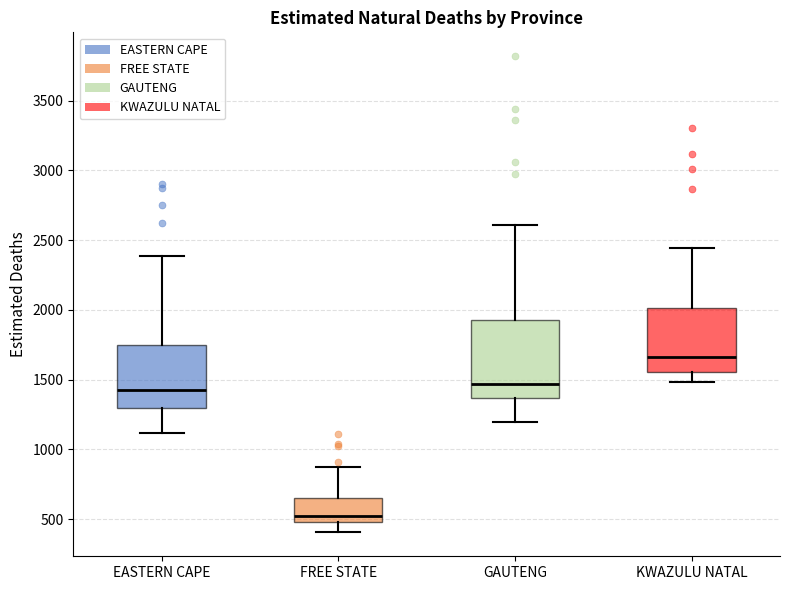

Which box has the highest median line?

KWAZULU NATAL